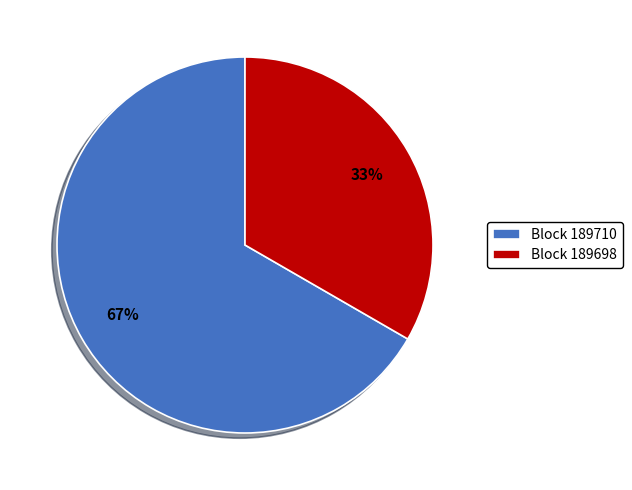

Which slice is the largest?

Block 189710